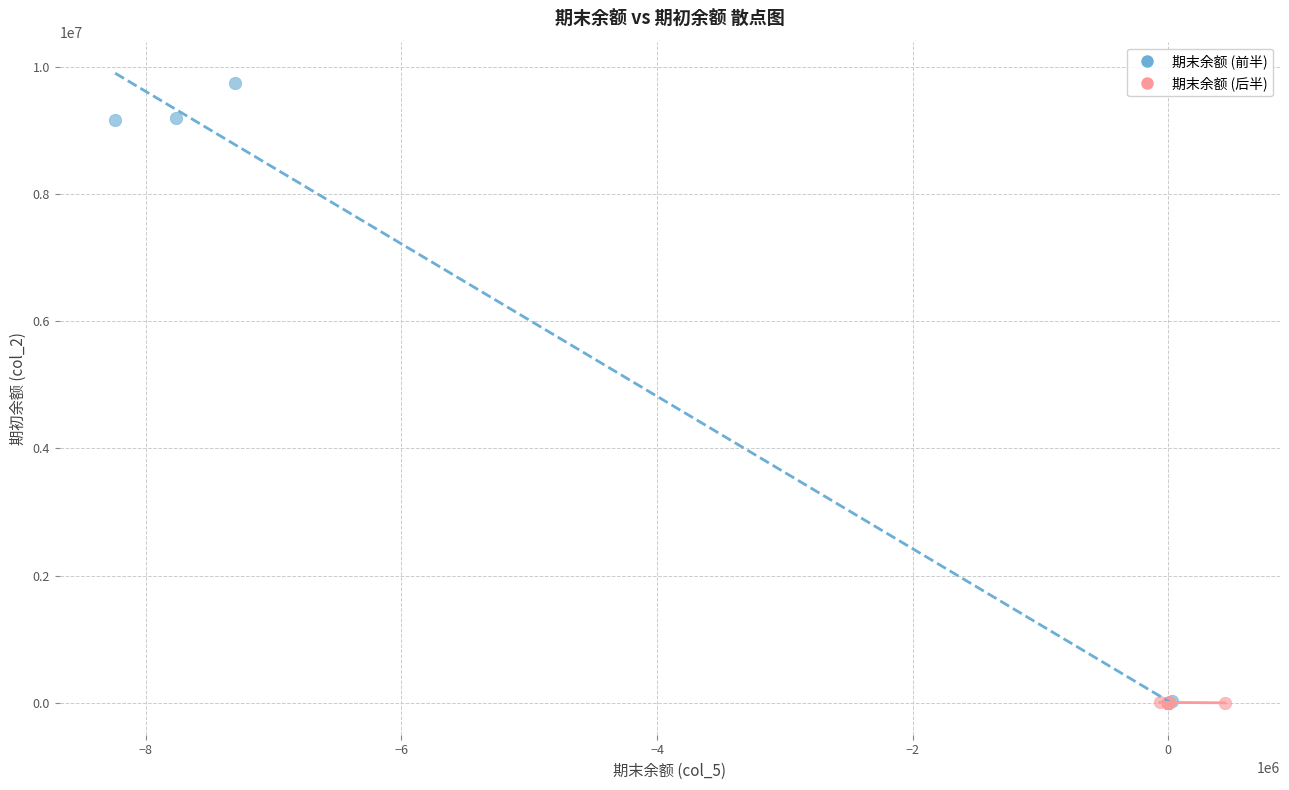

Which series reaches the maximum Y coordinate?

期末余额 (前半)